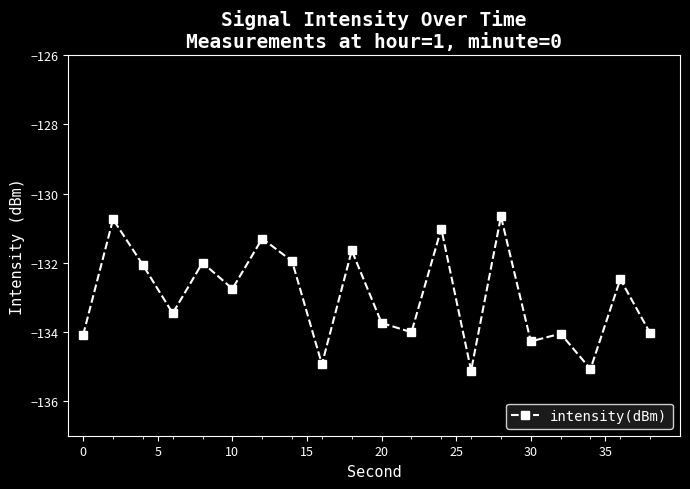

What is the difference between the maximum and minimum values?

4.5